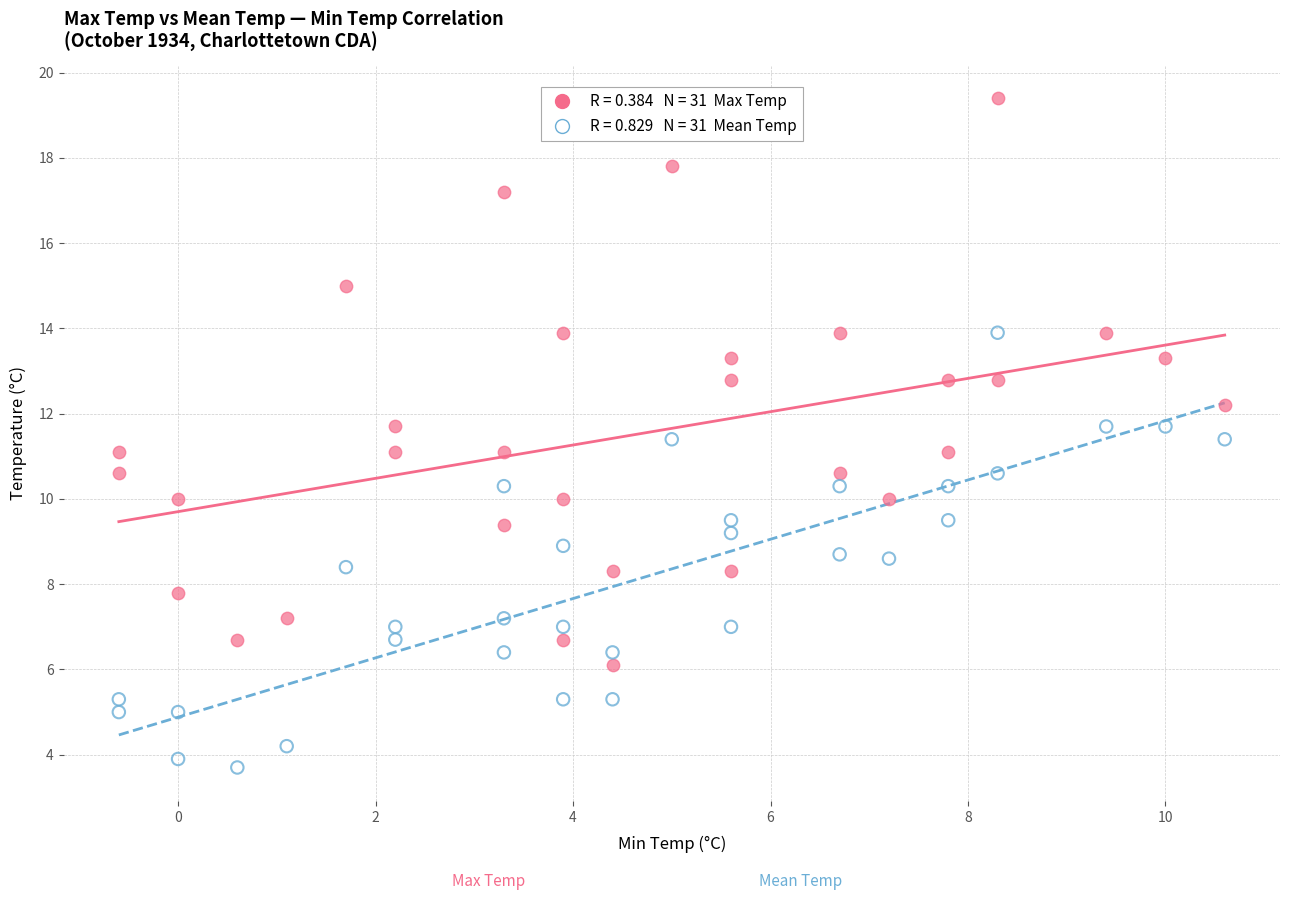

Across all data points, what is the range of X values (max minus min)?

11.2